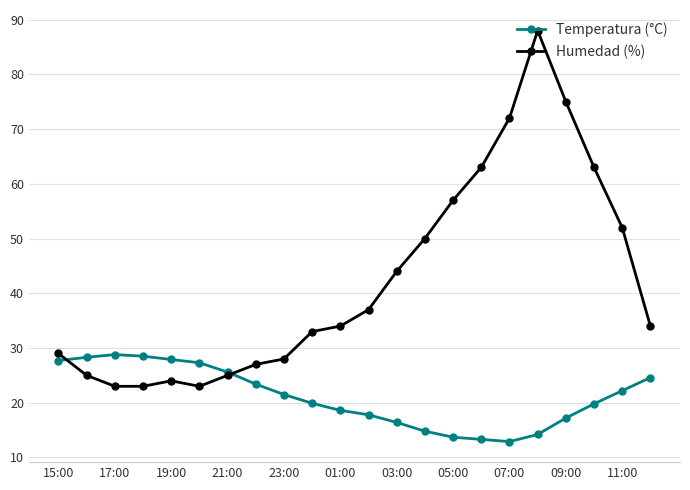

What is the difference between the second highest and minimum values in the Humedad (%) series?

52.0